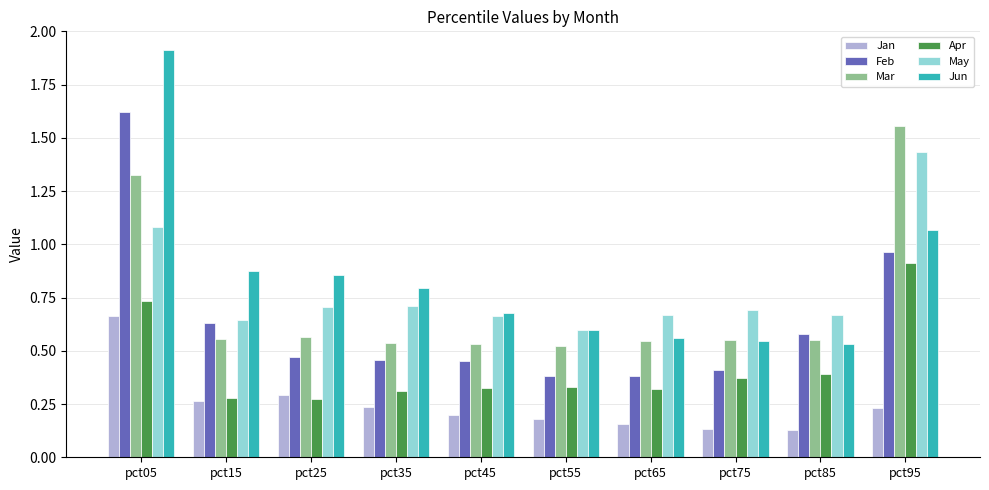

What is the sum of all May values?

7.9